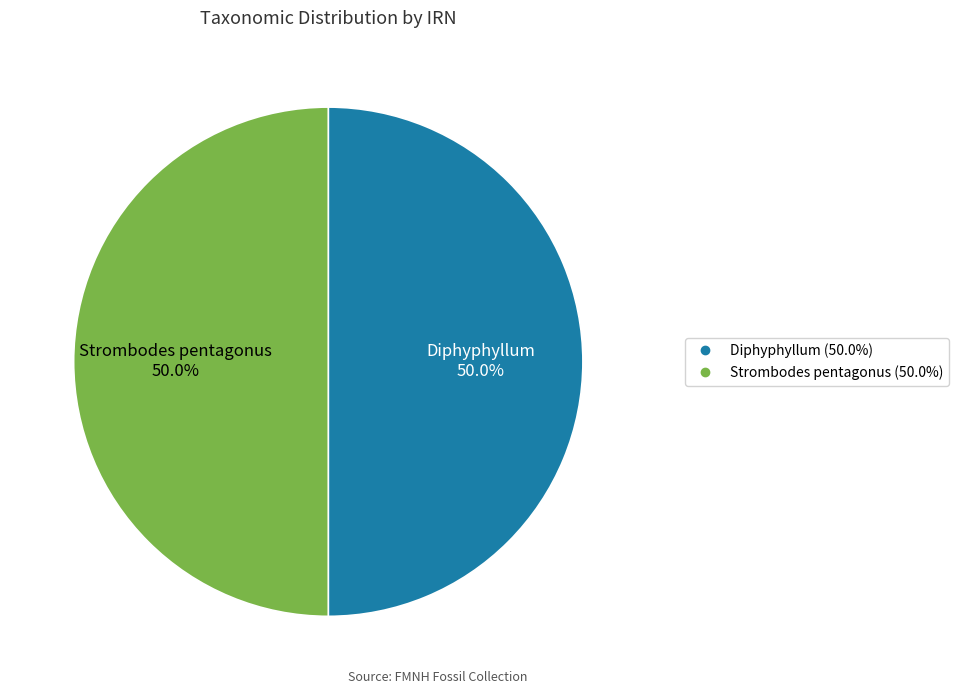

How many slices are in this pie chart?

2